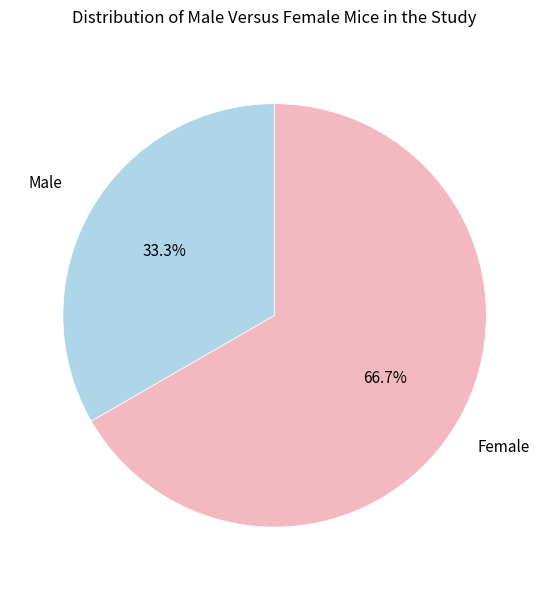

Count the number of slices in the pie.

2